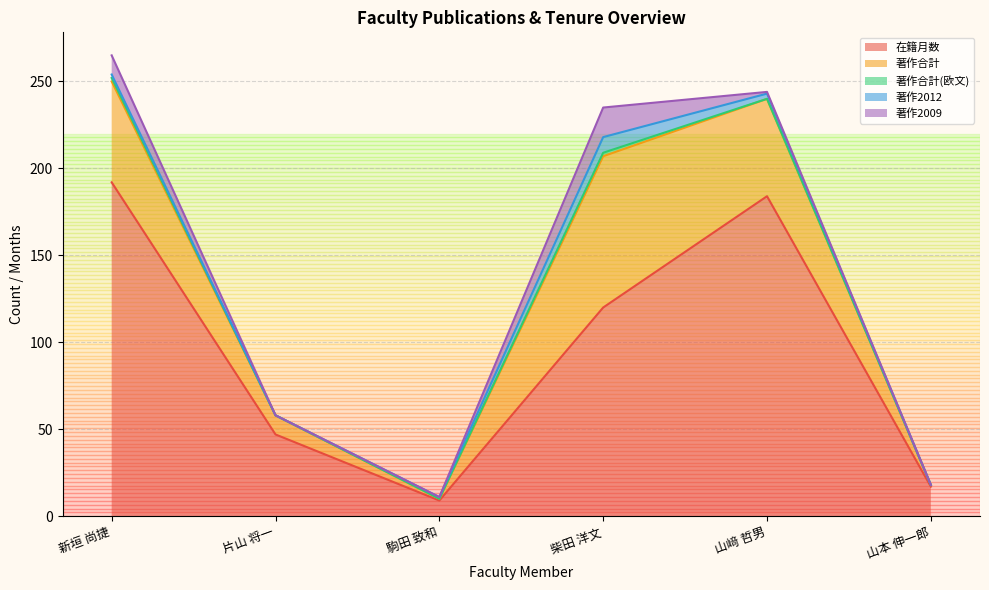

What is the sum of the 著作合計 values at 山﨑 哲男 and 片山 将一?

67